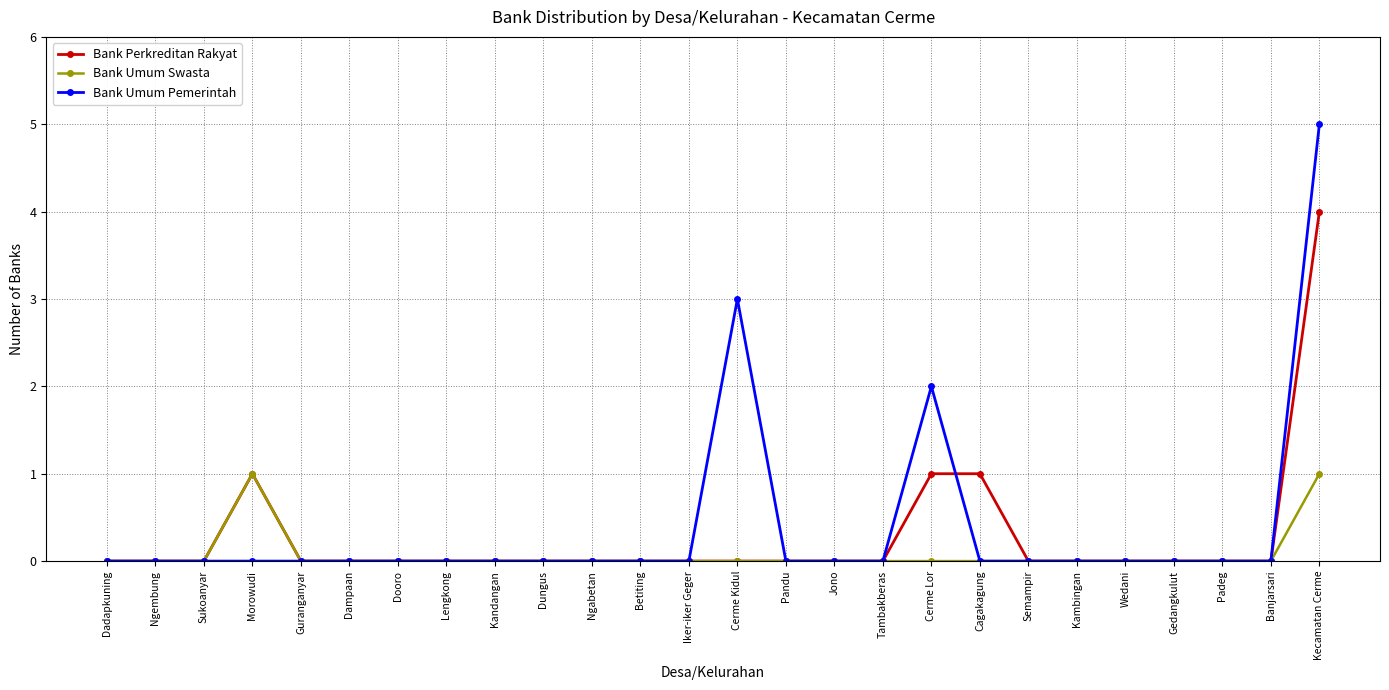

What is the label of the 26th point from the left?

Kecamatan Cerme